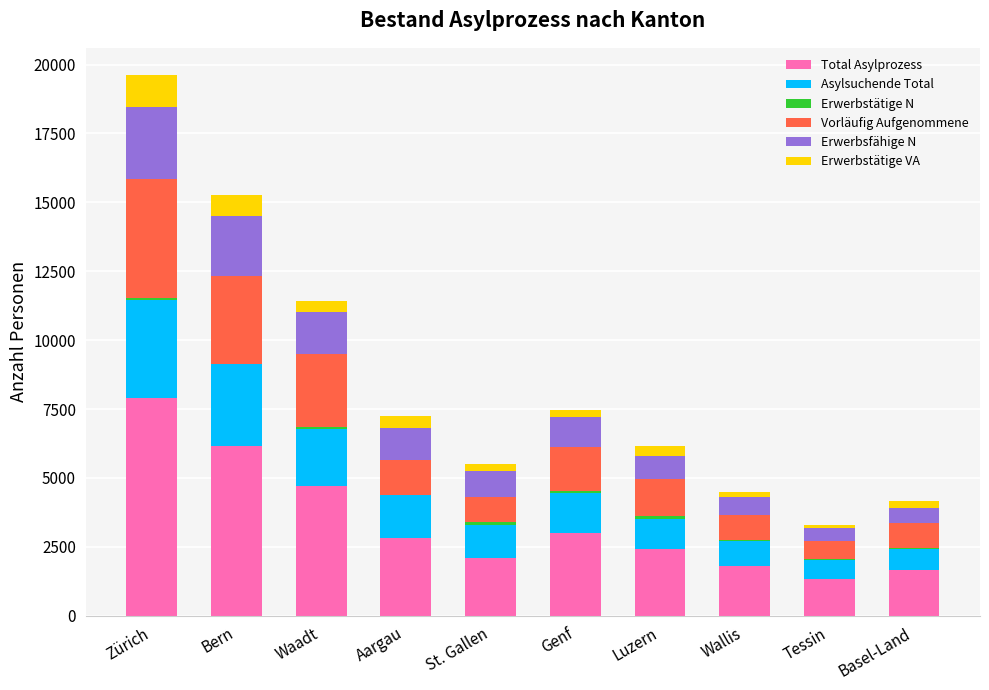

Are the bars horizontal?

No